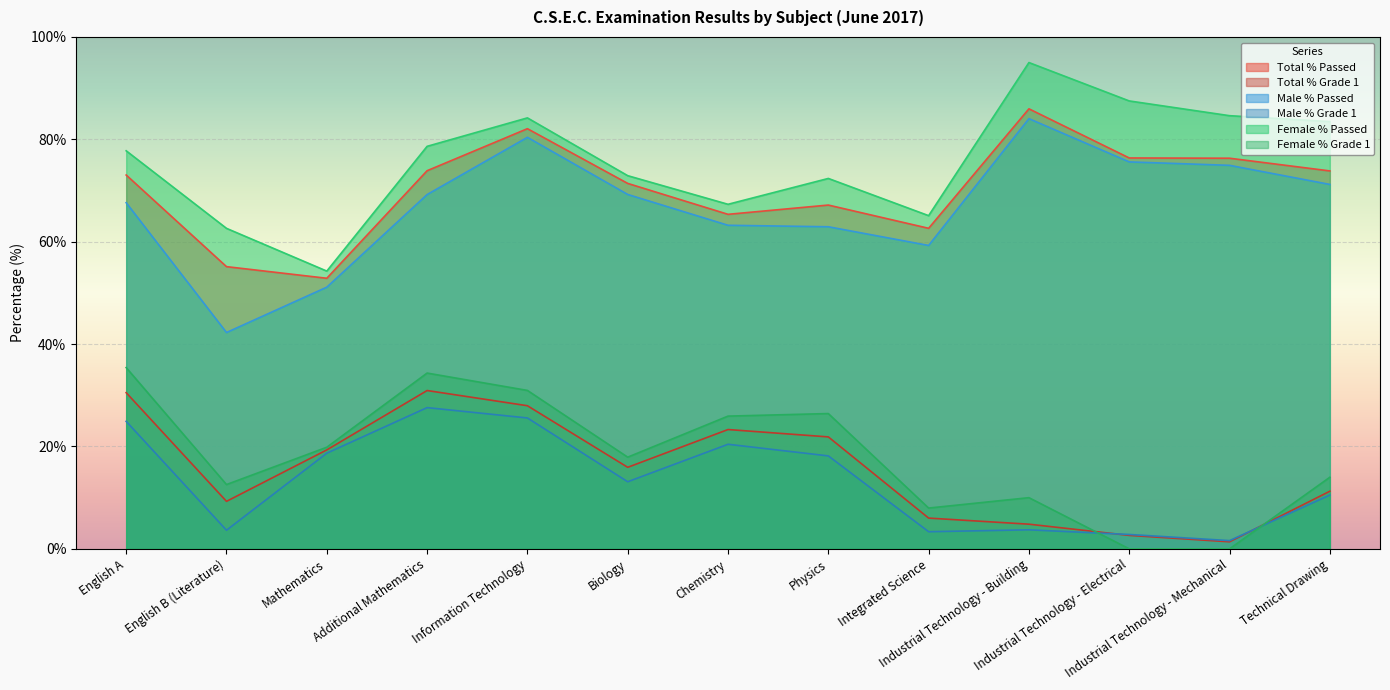

True or false: Female % Passed has more than 0 interior local peaks.

True